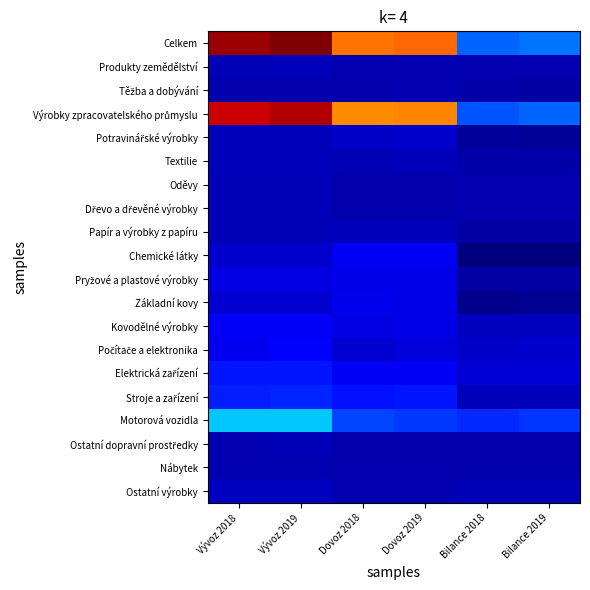

At how many categories does at least one series exceed 161790?

4